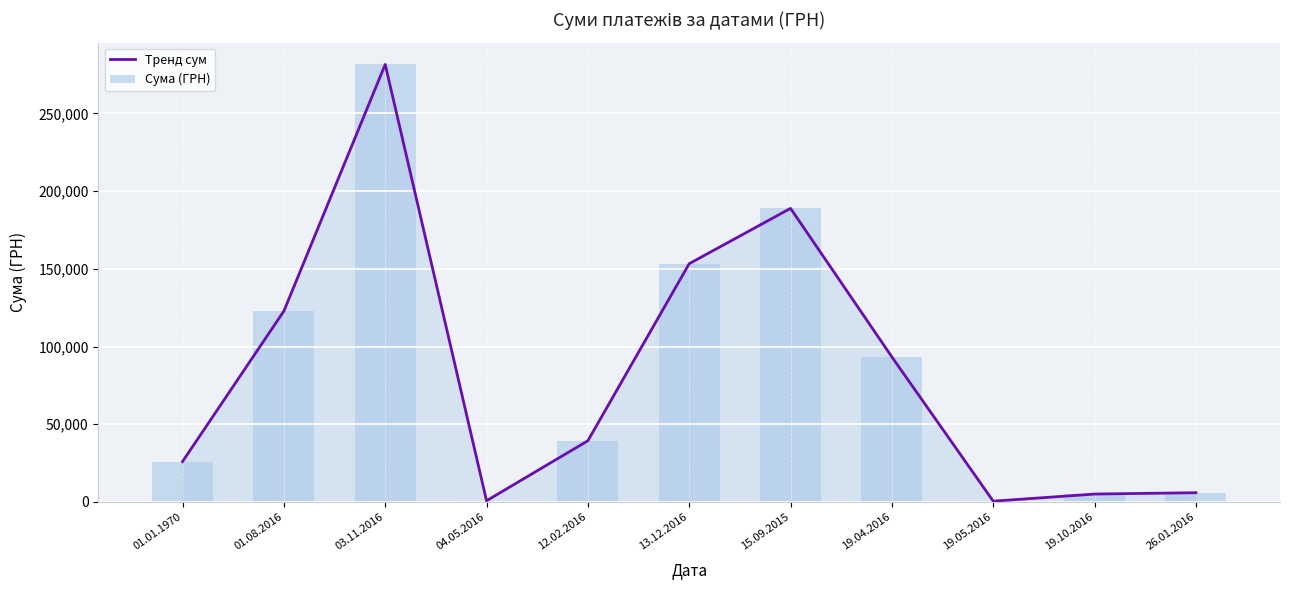

What is the difference between the Тренд сум values at 04.05.2016 and 03.11.2016?

280696.4